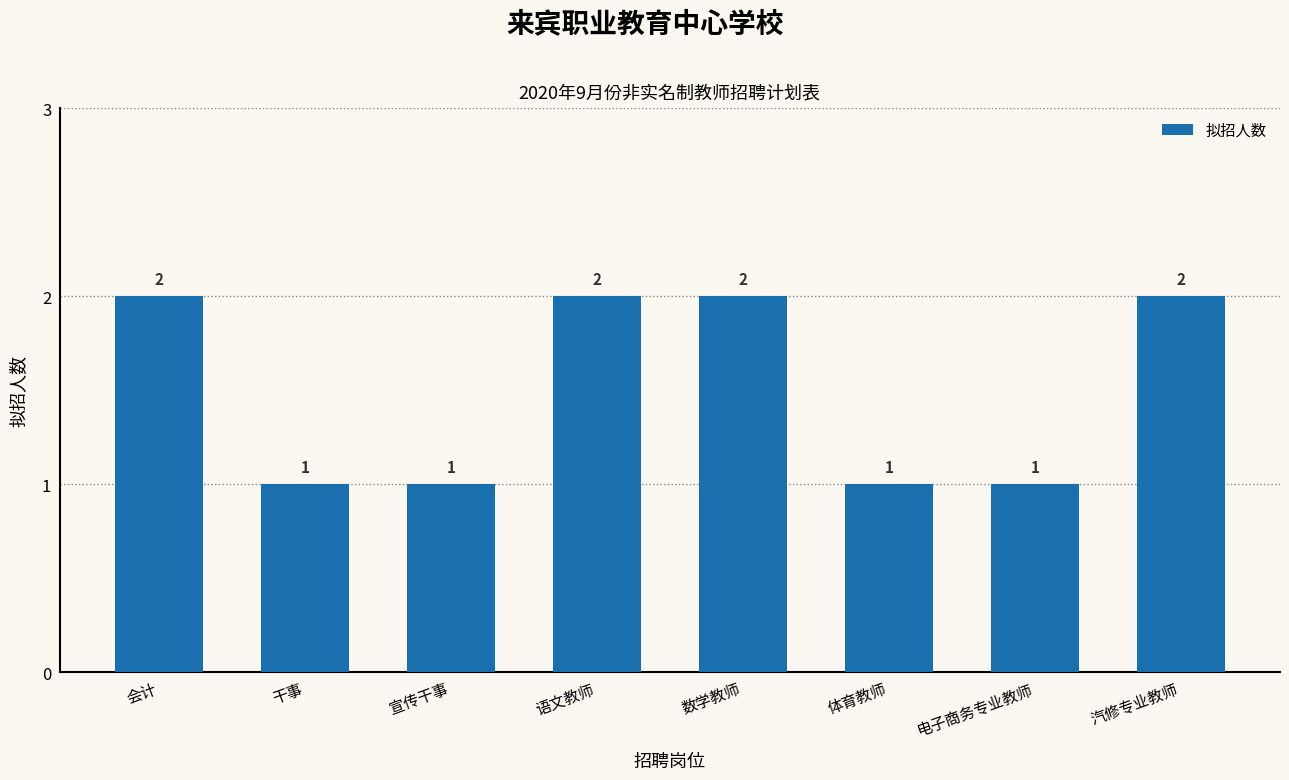

What is the sum of the values at 体育教师 and 数学教师?

3